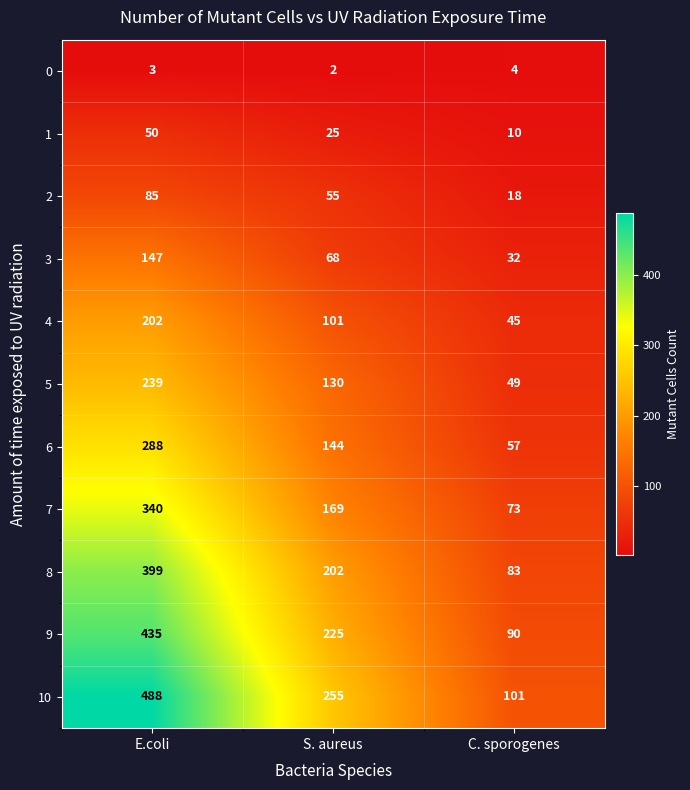

Which series has the largest total across all categories?

10